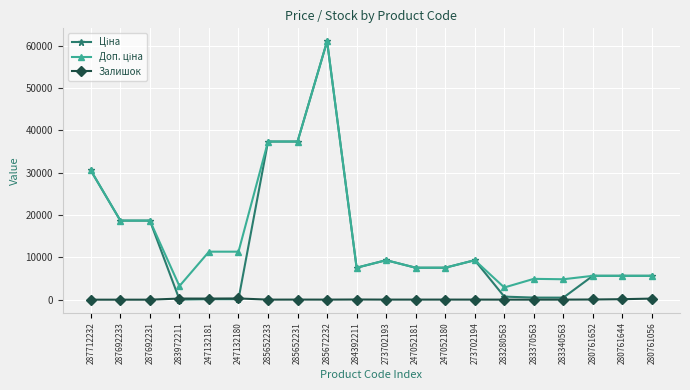

At which category is the sum across all series the highest?

285672232